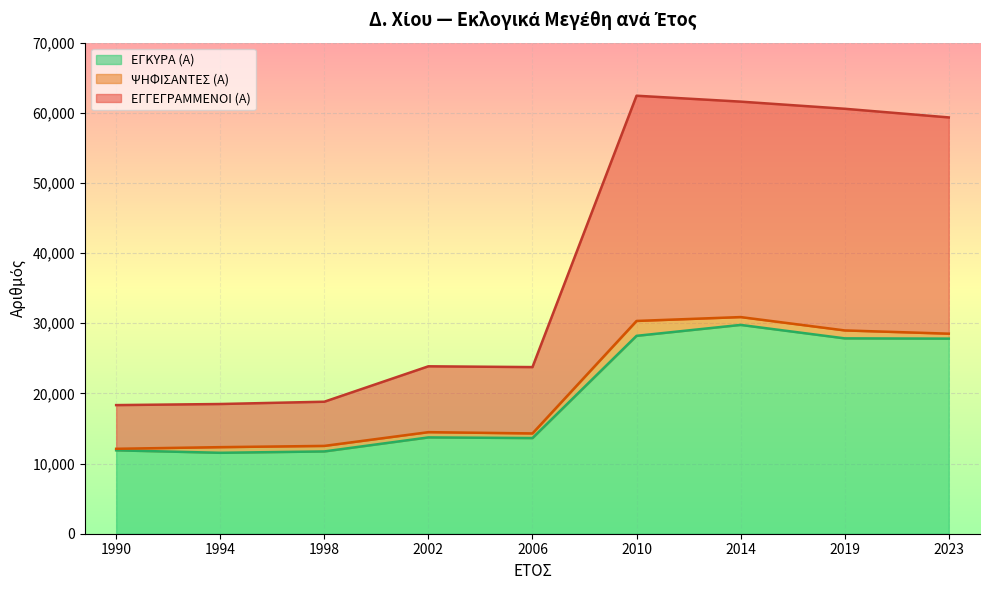

At which category is the sum across all series the highest?

2014